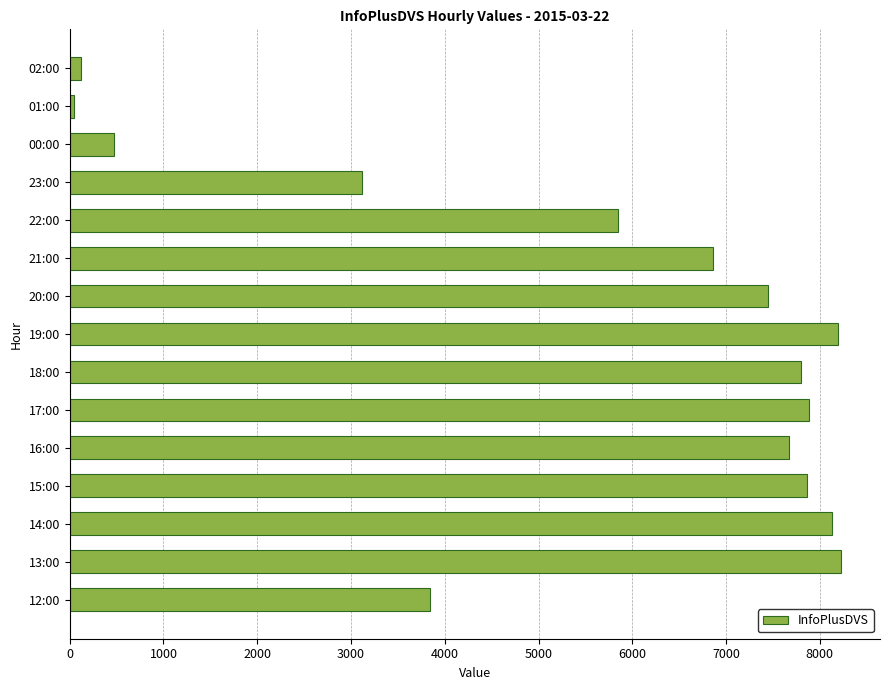

The chart shows a value of 9721 at 22:00. True or false?

False